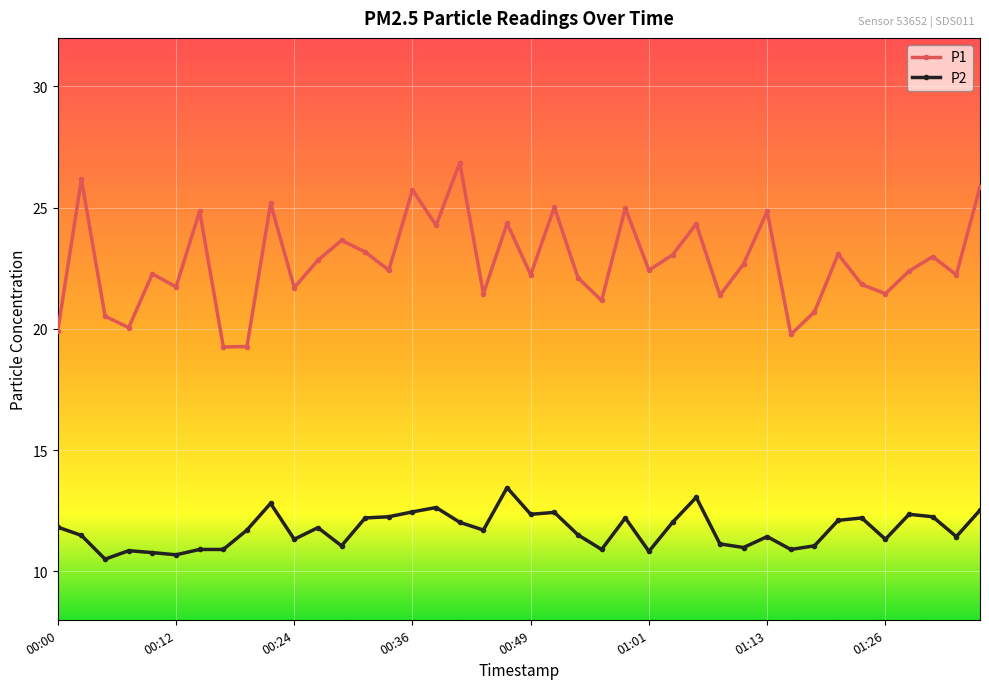

True or false: P2 has more than 2 interior local peaks.

True